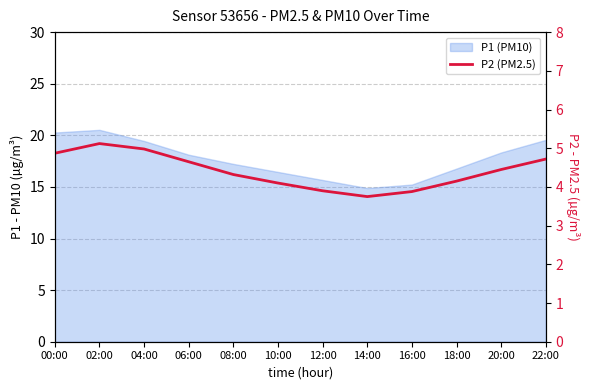

List the labels in order of value, largest first.

02:00, 04:00, 00:00, 22:00, 06:00, 20:00, 08:00, 18:00, 10:00, 12:00, 16:00, 14:00